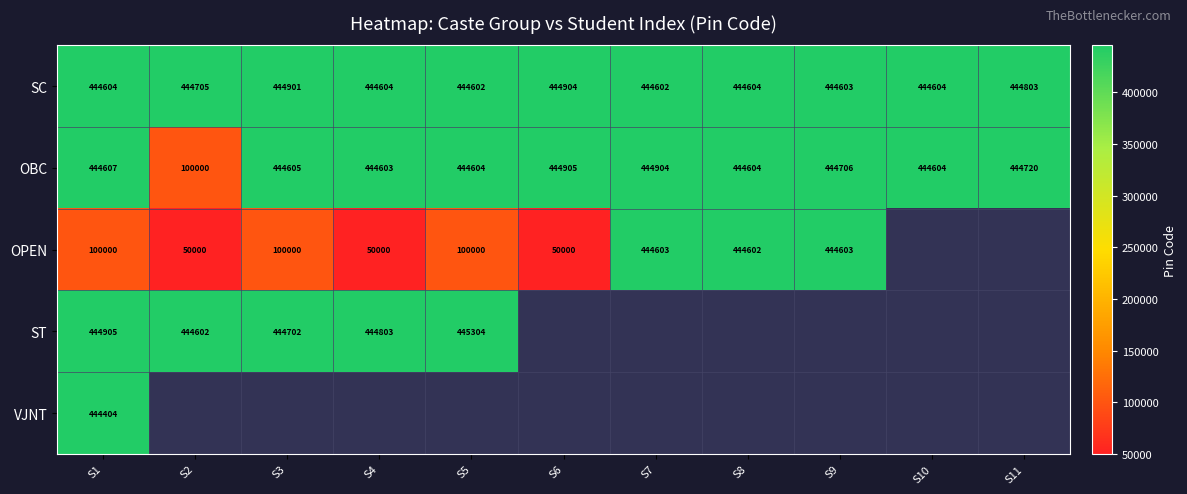

What is the average value of the SC series?

444685